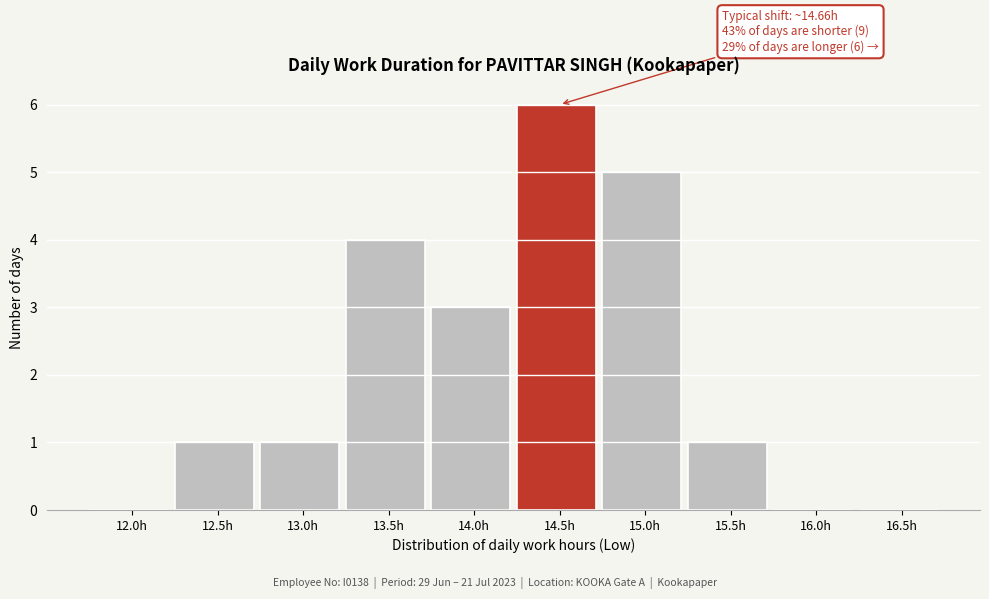

Reading right to left, list all the values displayed in this chart.

16.5h=0	16.0h=0	15.5h=1	15.0h=5	14.5h=6	14.0h=3	13.5h=4	13.0h=1	12.5h=1	12.0h=0